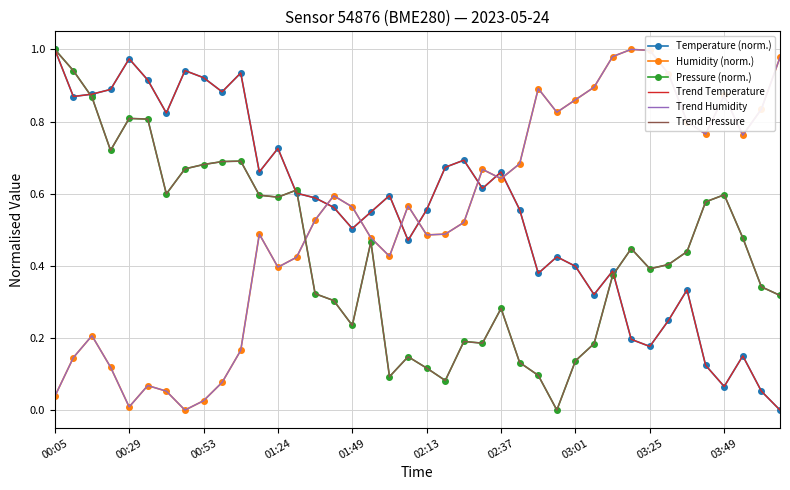

Which series has the widest spread of values?

Temperature (norm.)